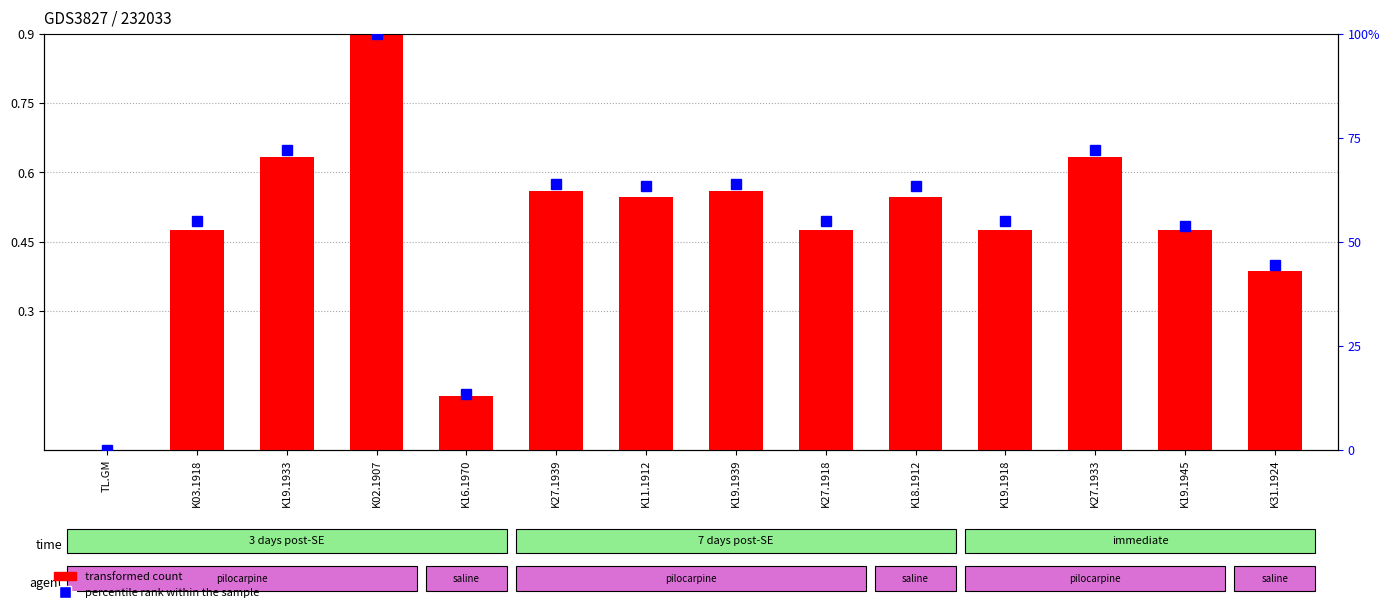

At which label is GIA BH (percentile rank) closest to 50?

K19.1945